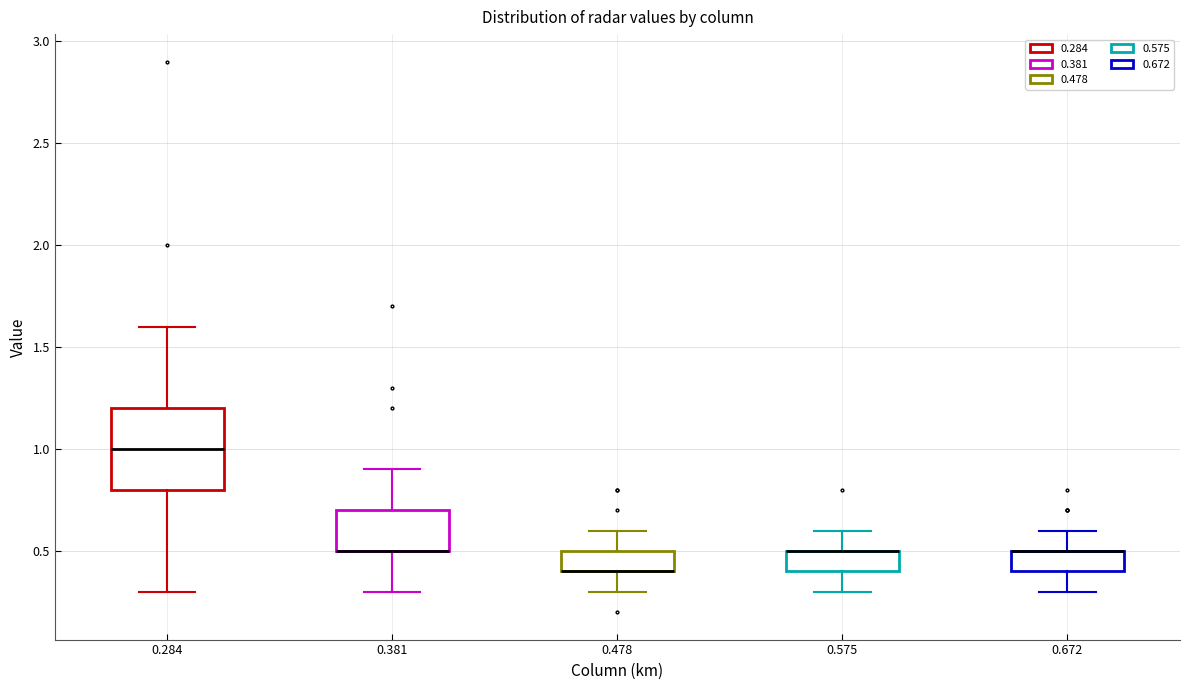

Comparing the boxes themselves (not the whiskers), which one is the tallest?

0.284